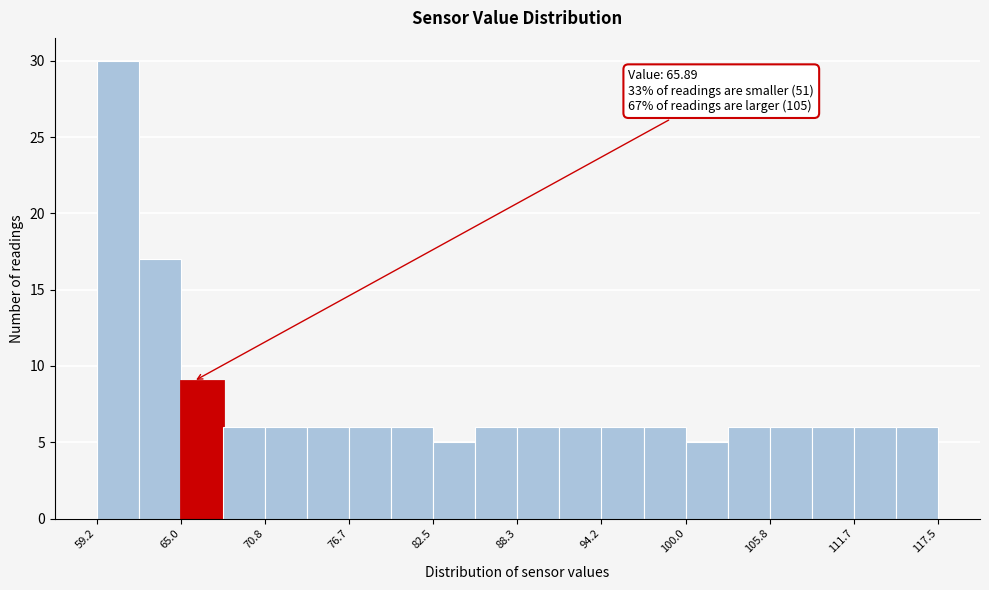

Around what value on the x-axis is the tallest bar? Give the approximate position of its centre, as read against the axis.

61